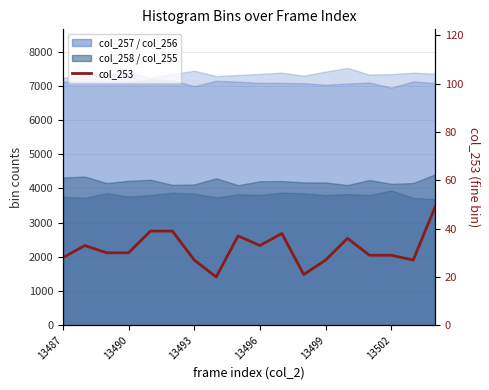

What is the difference between the second highest and minimum values?

19